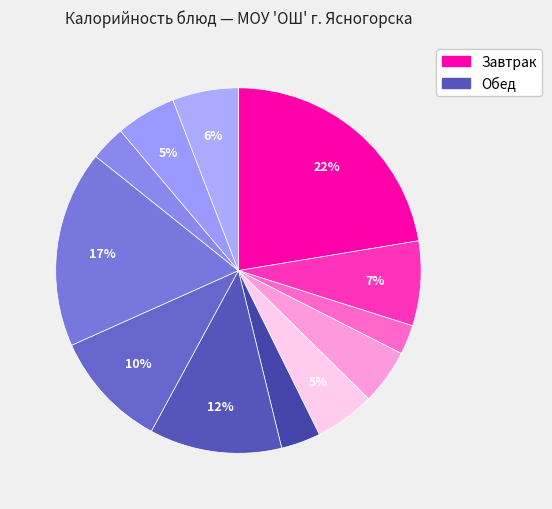

Count the number of slices in the pie.

12